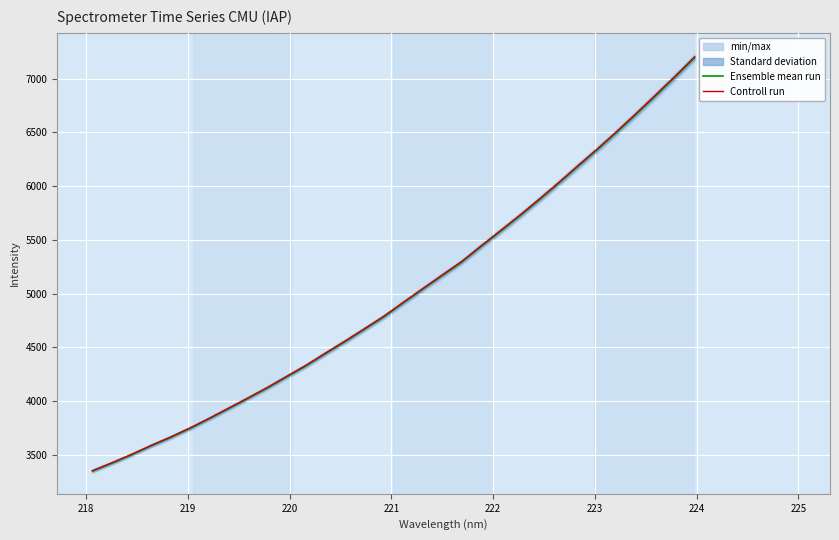

What is the difference between the maximum and minimum values in the Ensemble mean run series?

3846.5